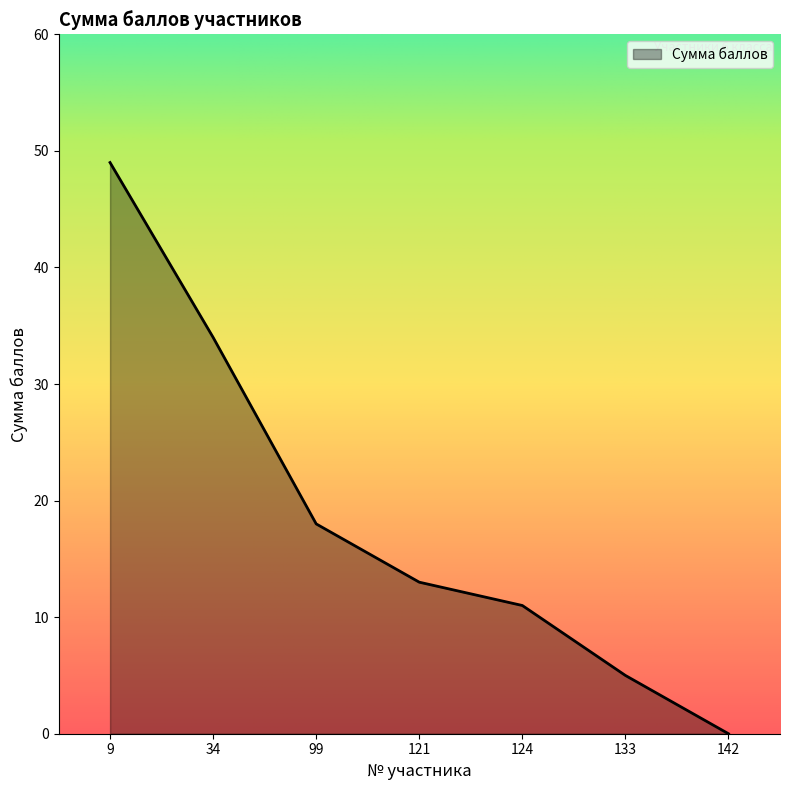

True or false: there are more than 1 points higher than both neighbors.

False